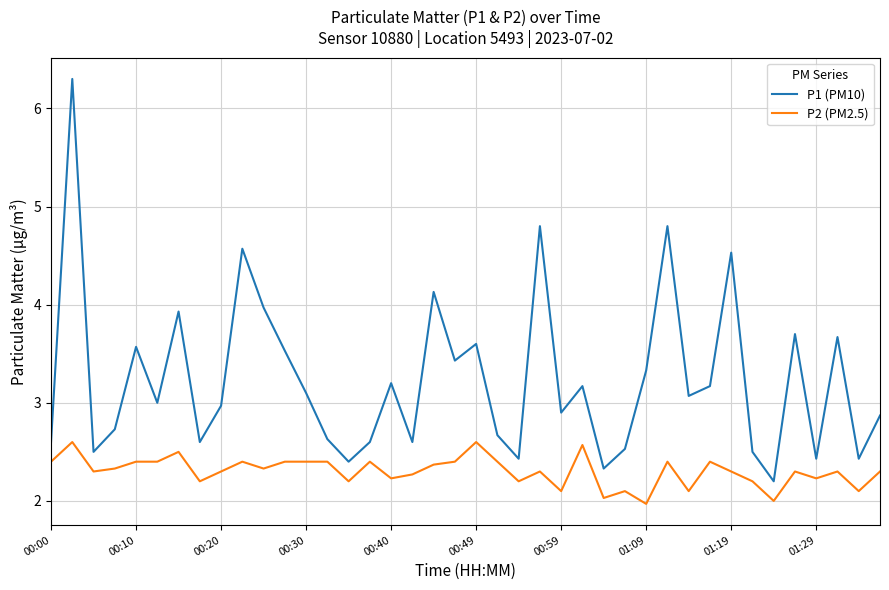

What is the highest value of the P2 (PM2.5) series?

2.6